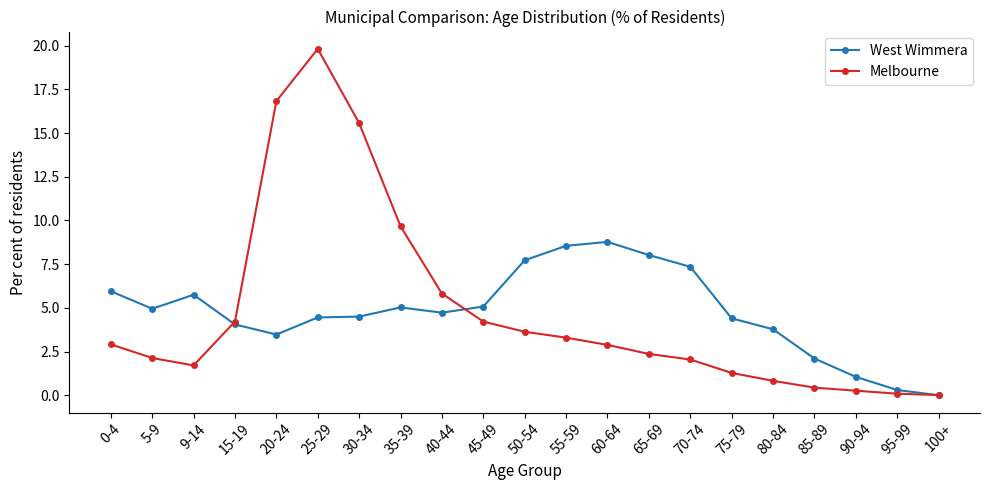

How many data points does each series have?

21